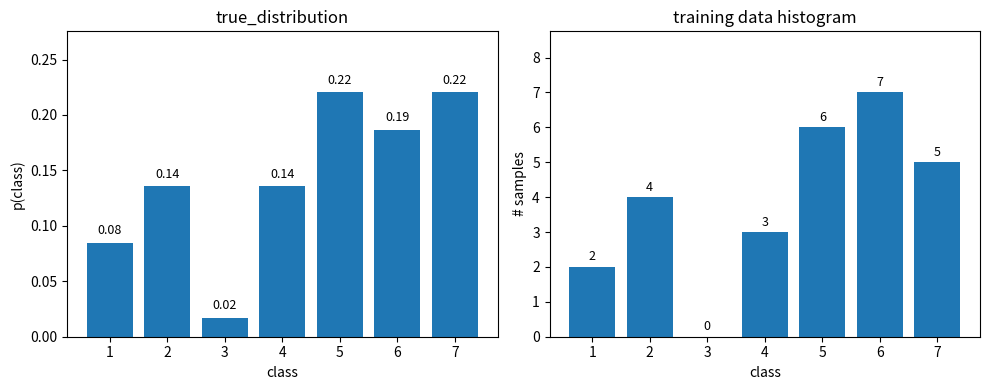

Is it true that 男 equals 9.7 at 5?

False